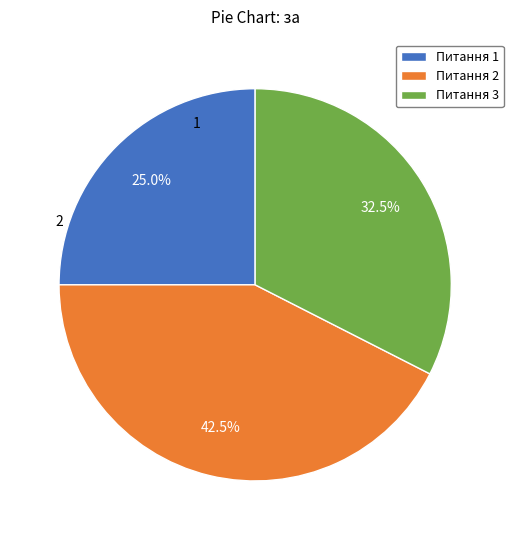

Which category has the smallest portion of the pie?

Питання 1